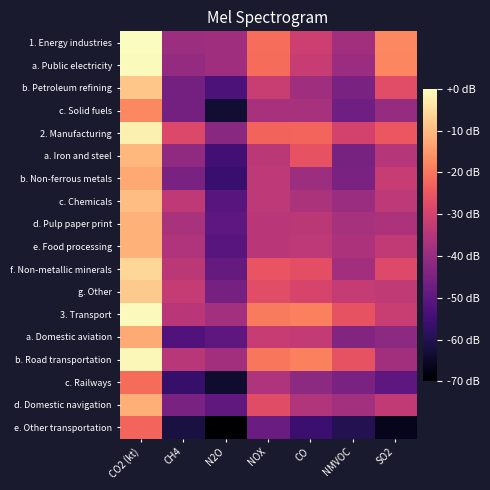

Reading right to left, extract all data points from this chart.

1. Energy industries: SO2=-17.4	NMVOC=-38.4	CO=-30.9	NOX=-21.1	N2O=-38.7	CH4=-39.4	CO2 (kt)=0.0
a. Public electricity: SO2=-17.6	NMVOC=-39.4	CO=-32.1	NOX=-21.3	N2O=-38.8	CH4=-40.7	CO2 (kt)=-0.4
b. Petroleum refining: SO2=-27.2	NMVOC=-45.4	CO=-38.7	NOX=-31.7	N2O=-53.0	CH4=-46.1	CO2 (kt)=-8.5
c. Solid fuels: SO2=-40.2	NMVOC=-46.8	CO=-37.4	NOX=-37.4	N2O=-63.2	CH4=-46.0	CO2 (kt)=-17.3
2. Manufacturing: SO2=-25.1	NMVOC=-30.0	CO=-22.5	NOX=-23.0	N2O=-42.6	CH4=-28.3	CO2 (kt)=-2.2
a. Iron and steel: SO2=-35.2	NMVOC=-45.4	CO=-25.7	NOX=-34.1	N2O=-54.4	CH4=-41.5	CO2 (kt)=-10.5
b. Non-ferrous metals: SO2=-32.2	NMVOC=-45.3	CO=-39.3	NOX=-33.7	N2O=-56.1	CH4=-45.4	CO2 (kt)=-12.8
c. Chemicals: SO2=-33.8	NMVOC=-39.4	CO=-36.8	NOX=-33.7	N2O=-50.9	CH4=-33.5	CO2 (kt)=-9.5
d. Pulp paper print: SO2=-36.4	NMVOC=-37.7	CO=-34.1	NOX=-34.2	N2O=-49.8	CH4=-36.9	CO2 (kt)=-11.4
e. Food processing: SO2=-32.9	NMVOC=-36.6	CO=-33.9	NOX=-34.4	N2O=-50.9	CH4=-35.8	CO2 (kt)=-11.4
f. Non-metallic minerals: SO2=-27.9	NMVOC=-38.3	CO=-26.6	NOX=-25.7	N2O=-48.8	CH4=-34.1	CO2 (kt)=-5.9
g. Other: SO2=-33.3	NMVOC=-32.3	CO=-29.3	NOX=-27.3	N2O=-45.7	CH4=-32.4	CO2 (kt)=-7.7
3. Transport: SO2=-31.9	NMVOC=-25.8	CO=-18.5	NOX=-19.4	N2O=-38.1	CH4=-34.2	CO2 (kt)=-0.7
a. Domestic aviation: SO2=-41.9	NMVOC=-43.8	CO=-32.8	NOX=-32.0	N2O=-50.1	CH4=-52.1	CO2 (kt)=-12.4
b. Road transportation: SO2=-38.4	NMVOC=-26.0	CO=-18.6	NOX=-19.9	N2O=-38.4	CH4=-34.5	CO2 (kt)=-1.1
c. Railways: SO2=-50.2	NMVOC=-45.0	CO=-42.0	NOX=-36.3	N2O=-63.9	CH4=-56.7	CO2 (kt)=-21.5
d. Domestic navigation: SO2=-32.9	NMVOC=-38.2	CO=-35.6	NOX=-27.4	N2O=-49.5	CH4=-45.0	CO2 (kt)=-11.7
e. Other transportation: SO2=-66.3	NMVOC=-59.8	CO=-55.9	NOX=-47.7	N2O=-70.0	CH4=-61.8	CO2 (kt)=-22.5